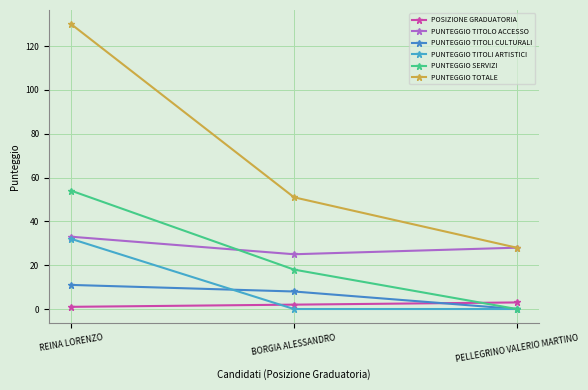

Which series has the largest total across all categories?

PUNTEGGIO TOTALE